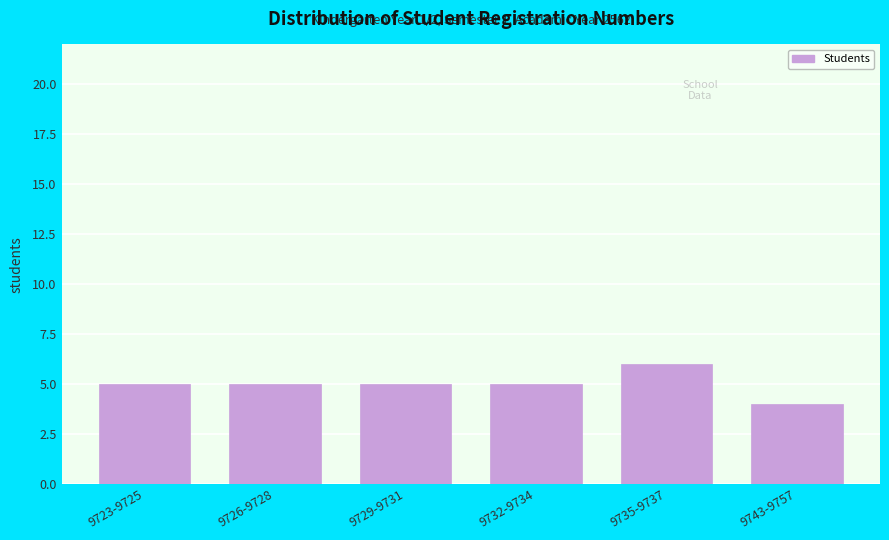

Reading left to right, extract all data points from this chart.

9723-9725=5	9726-9728=5	9729-9731=5	9732-9734=5	9735-9737=6	9743-9757=4